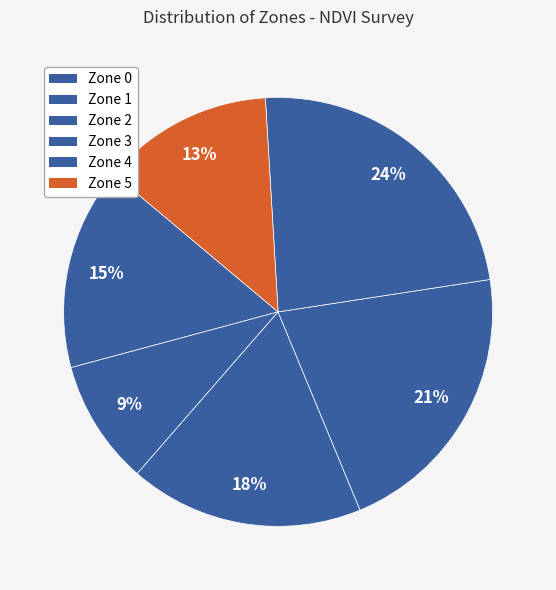

How many segments does this pie chart have?

6